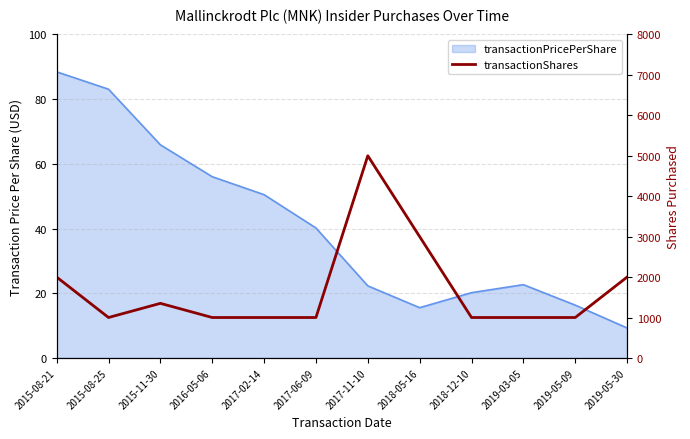

Where is the data nearest to the value 3000?

2018-05-16